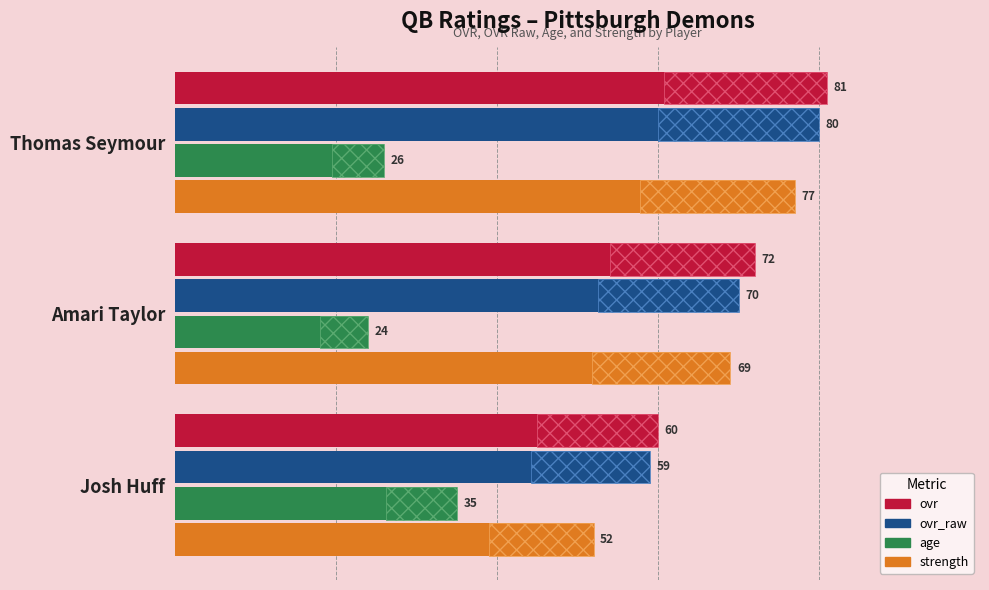

List the series in order of their peak value, lowest first.

age, strength, ovr_raw, ovr